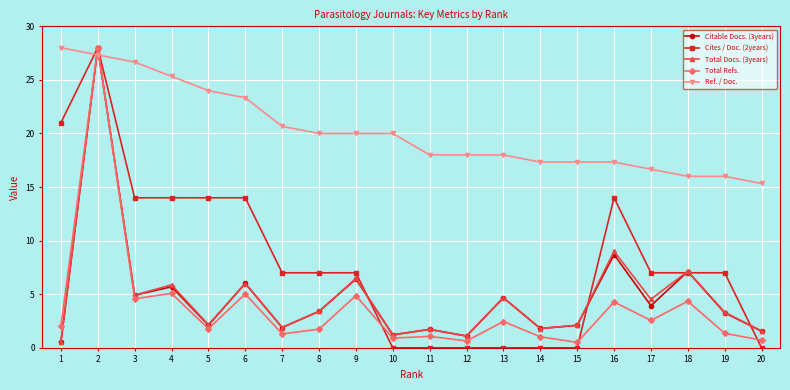

What is the total value across all series at 9?

44.7